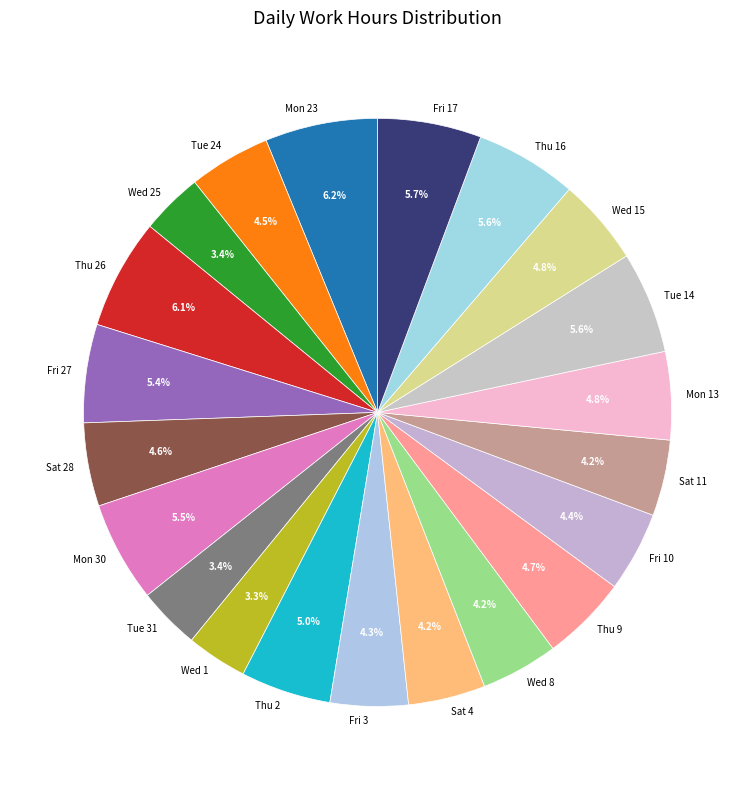

To the nearest percent, what is the average slice percentage?

5%